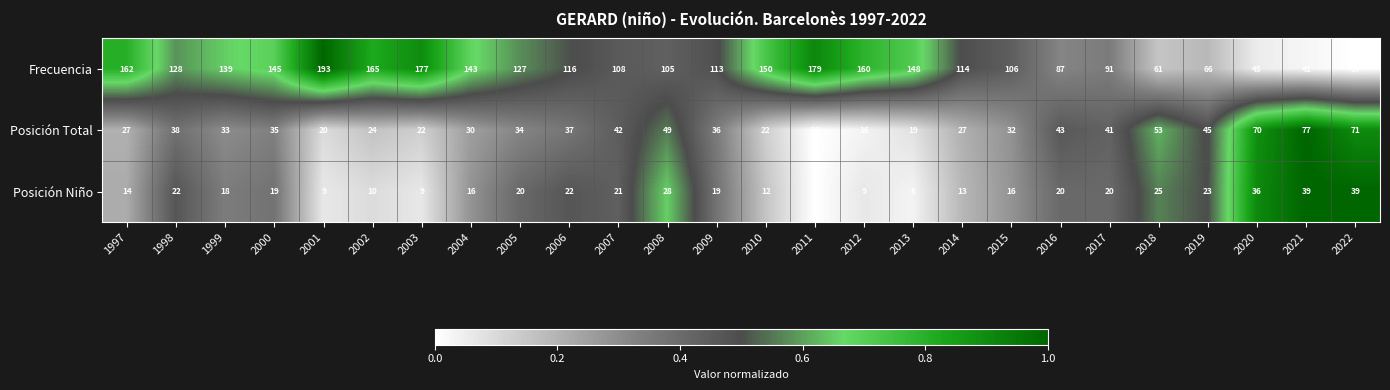

Which series has the largest range (max minus min)?

Frecuencia